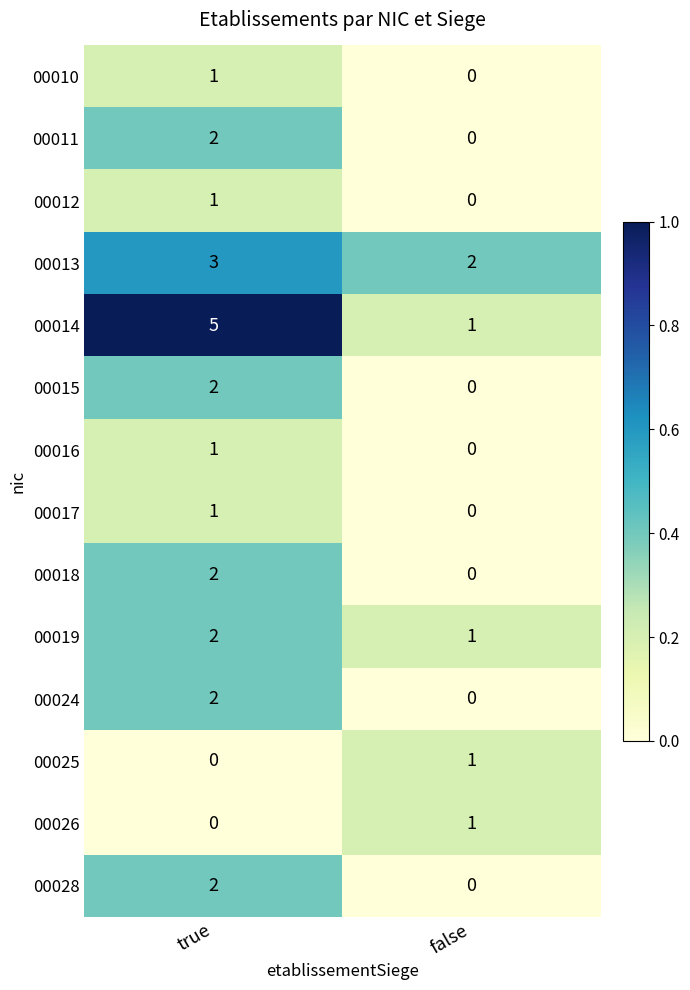

Which series has the largest total across all categories?

00014